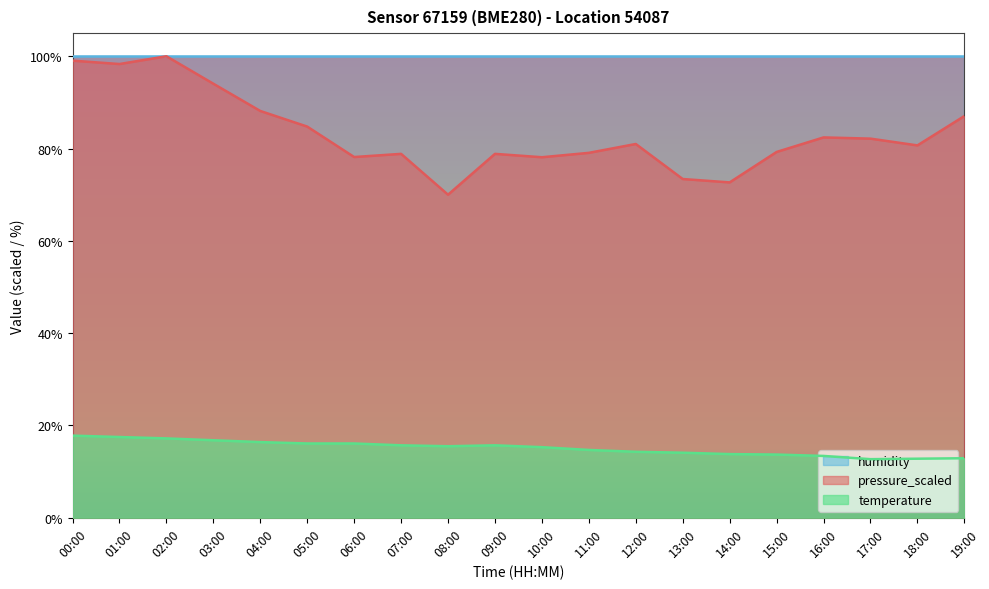

True or false: temperature and pressure_scaled cross at least once.

False